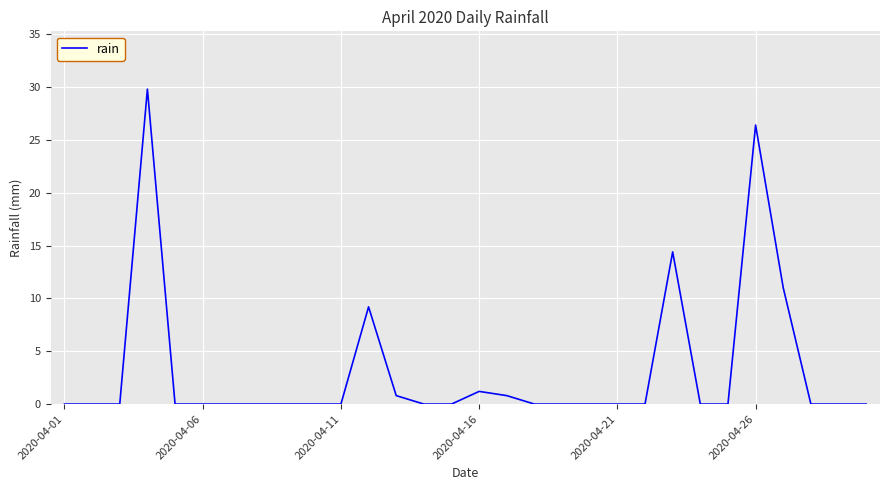

What is the difference between the maximum and minimum values?

29.8